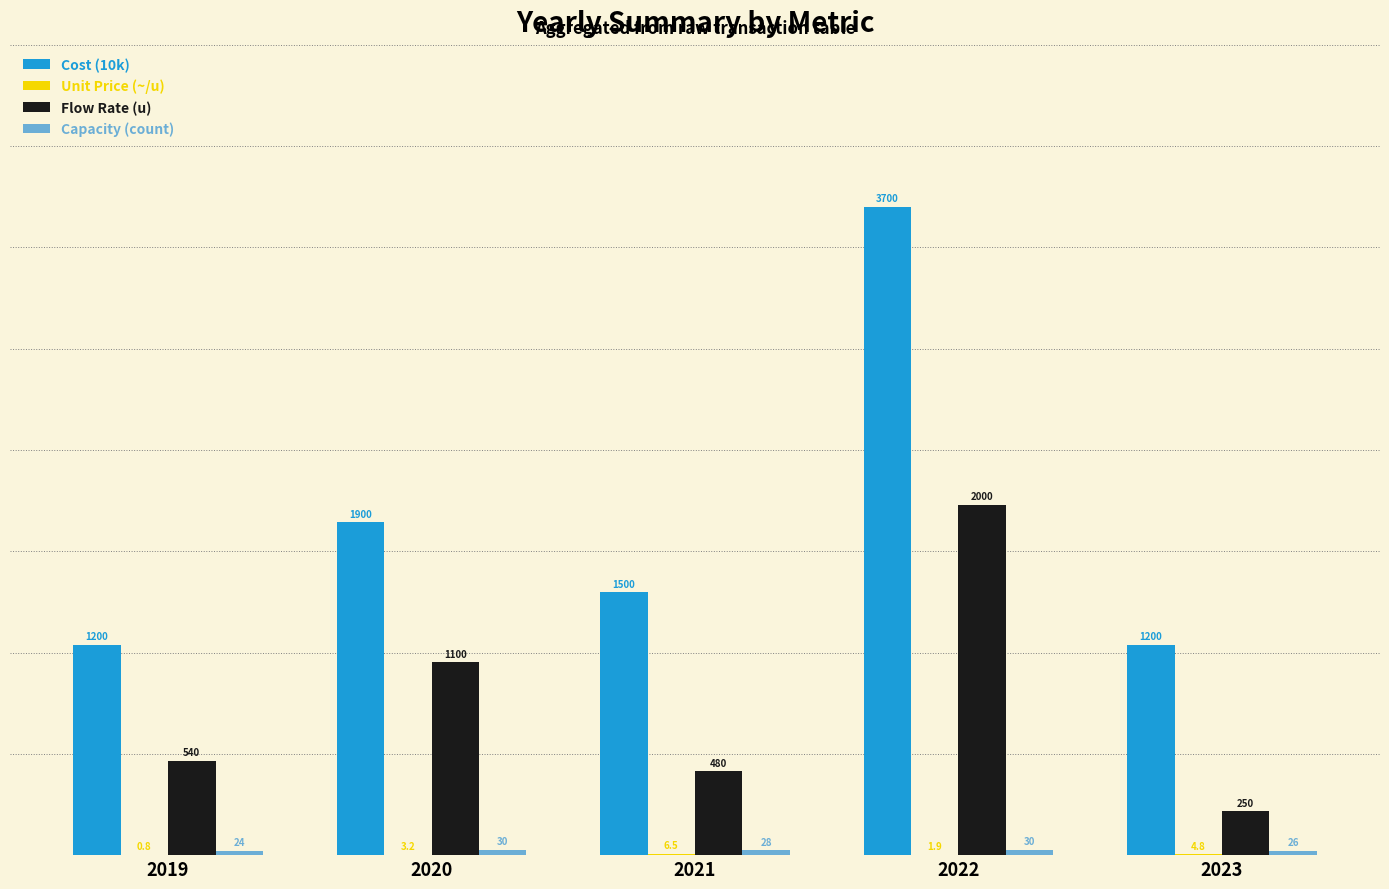

Which series has the widest spread of values?

Cost (10k)